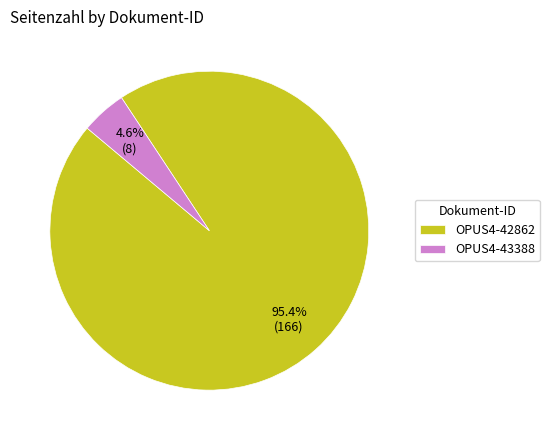

Which slice is the smallest?

OPUS4-43388